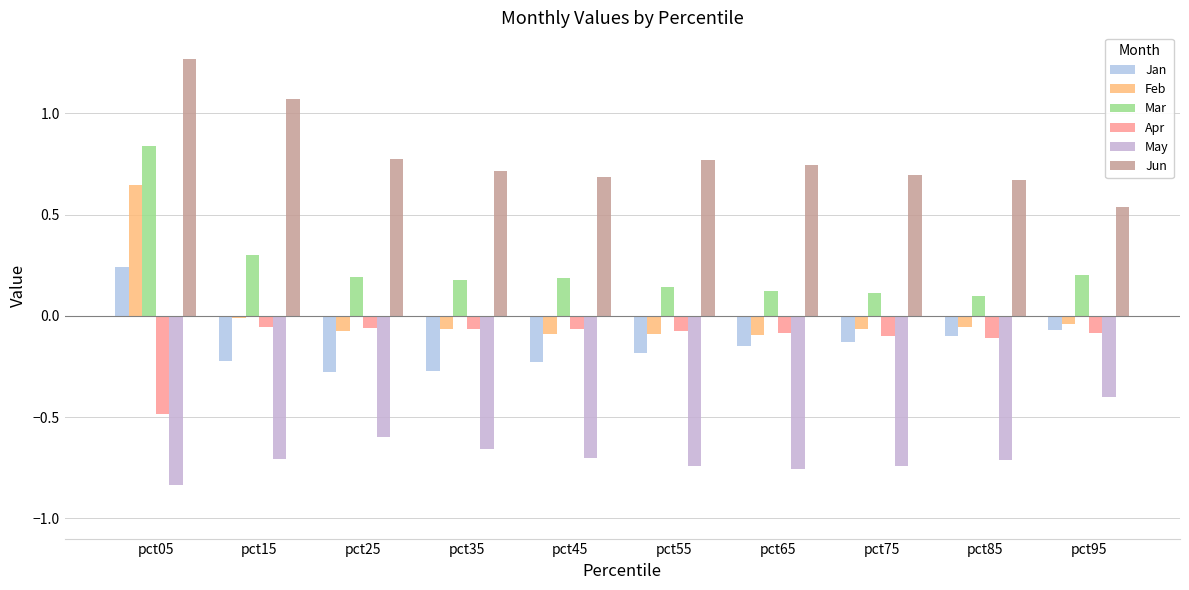

How many values in the Feb series exceed 0?

1